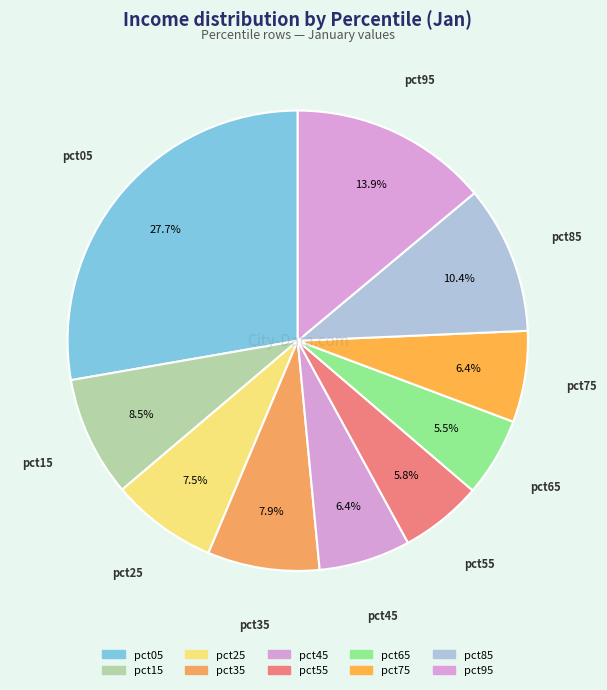

Count the number of slices in the pie.

10